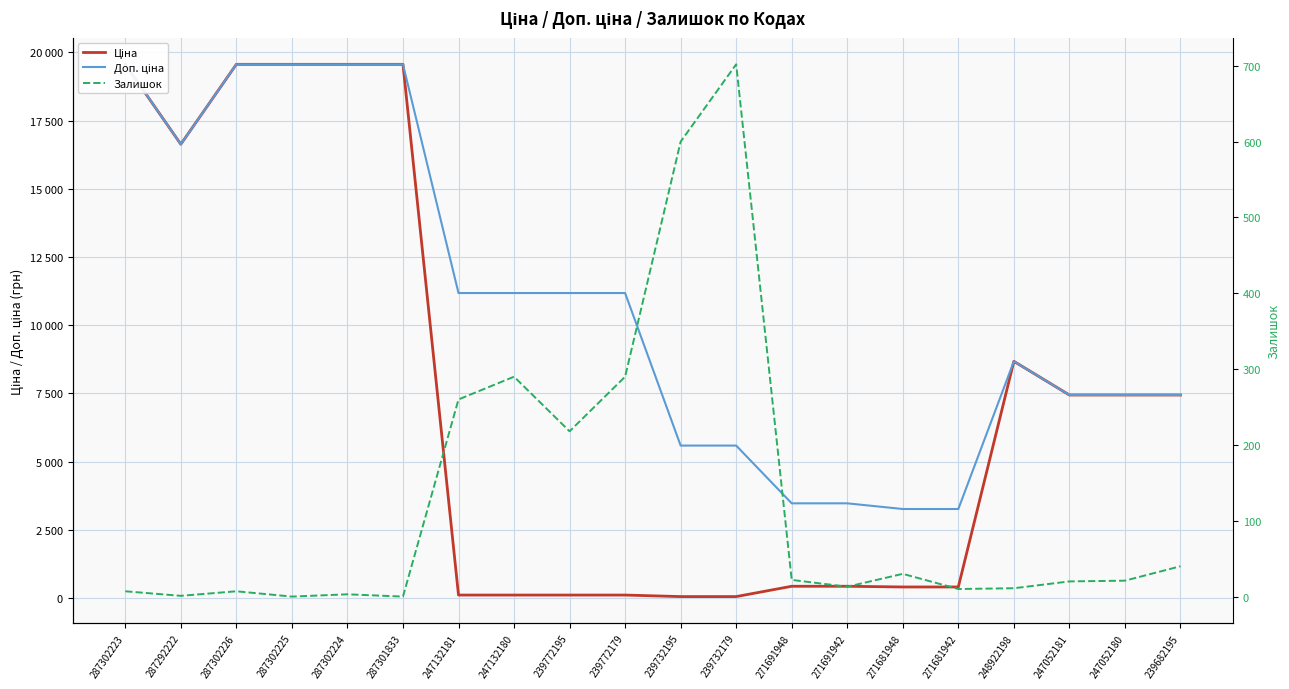

What is the label of the 15th point from the left?

271681948